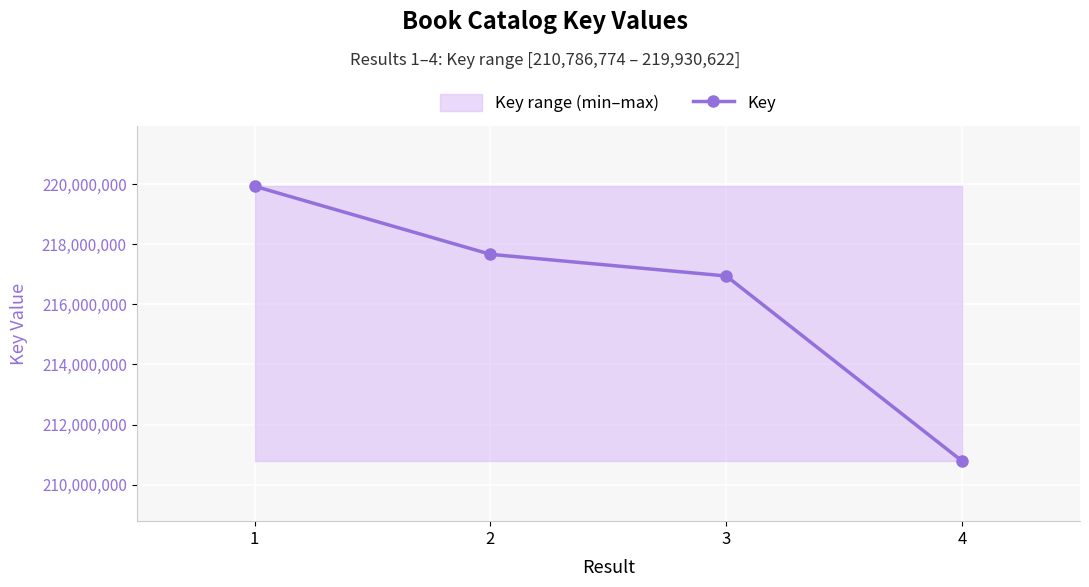

True or false: the data shows 210786774 at 4.

True